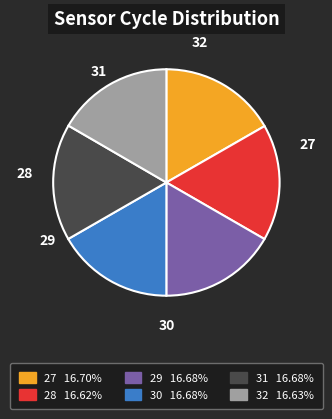

Does any single category account for the majority?

No